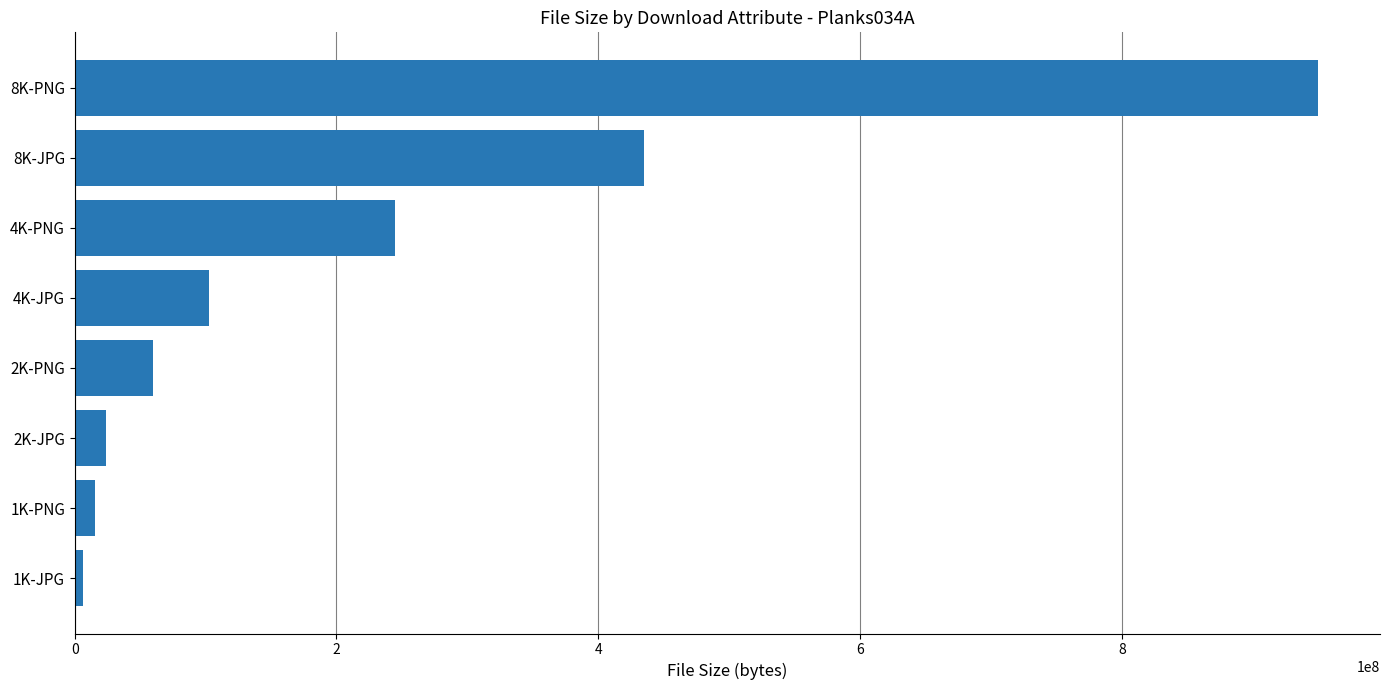

Reading top to bottom, list all the values displayed in this chart.

949787583	435282430	244571442	102224920	59682783	23699759	15221524	6274066